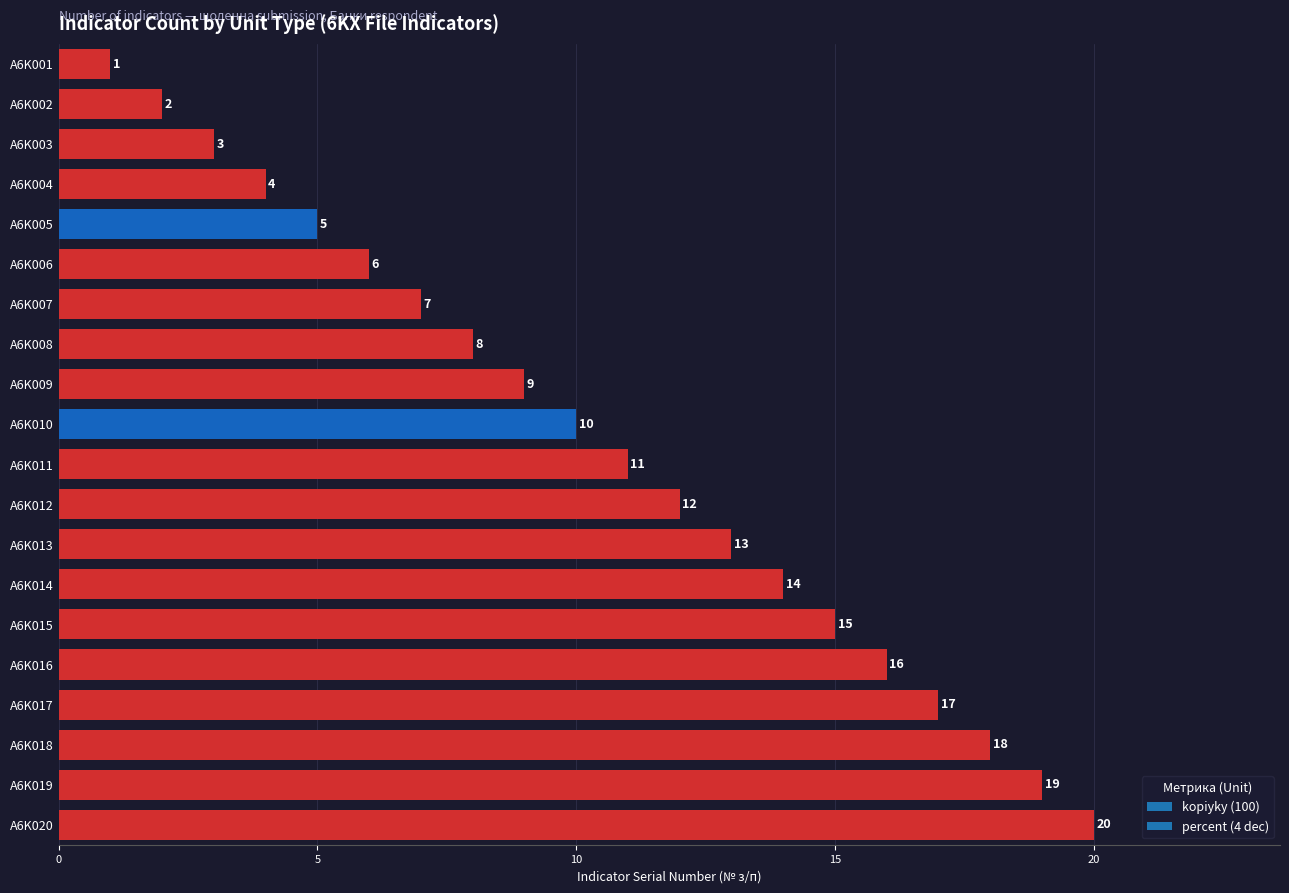

How many data points does each series have?

20